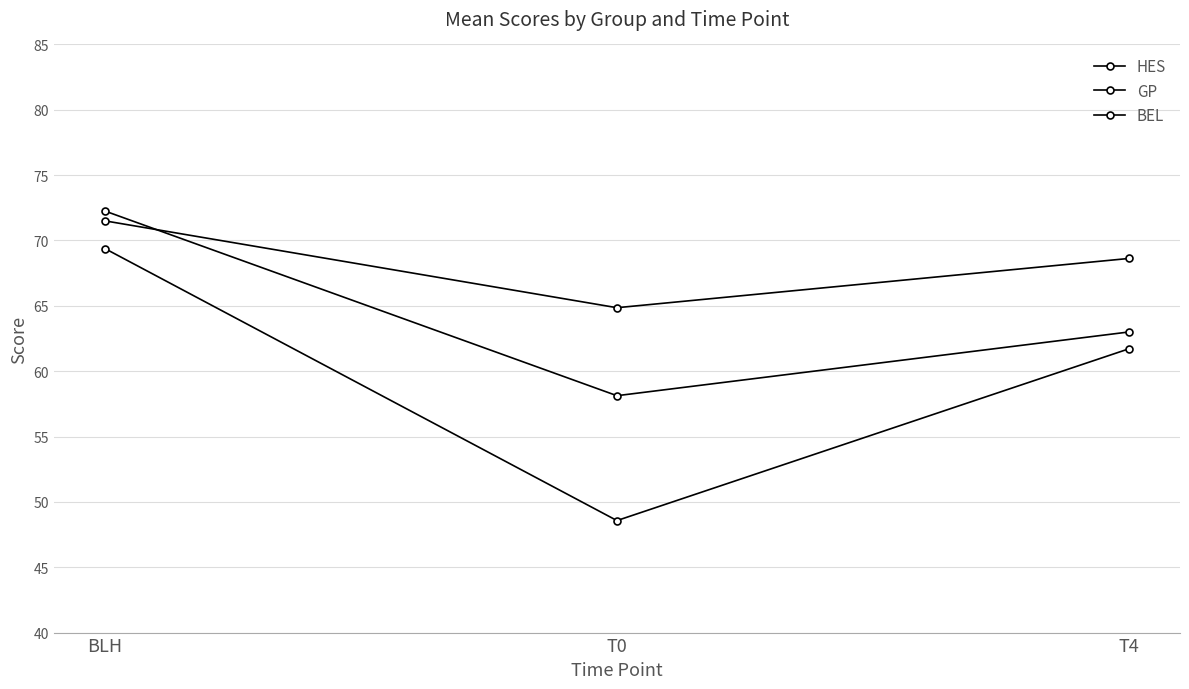

How many data points in BEL are above 68?

2